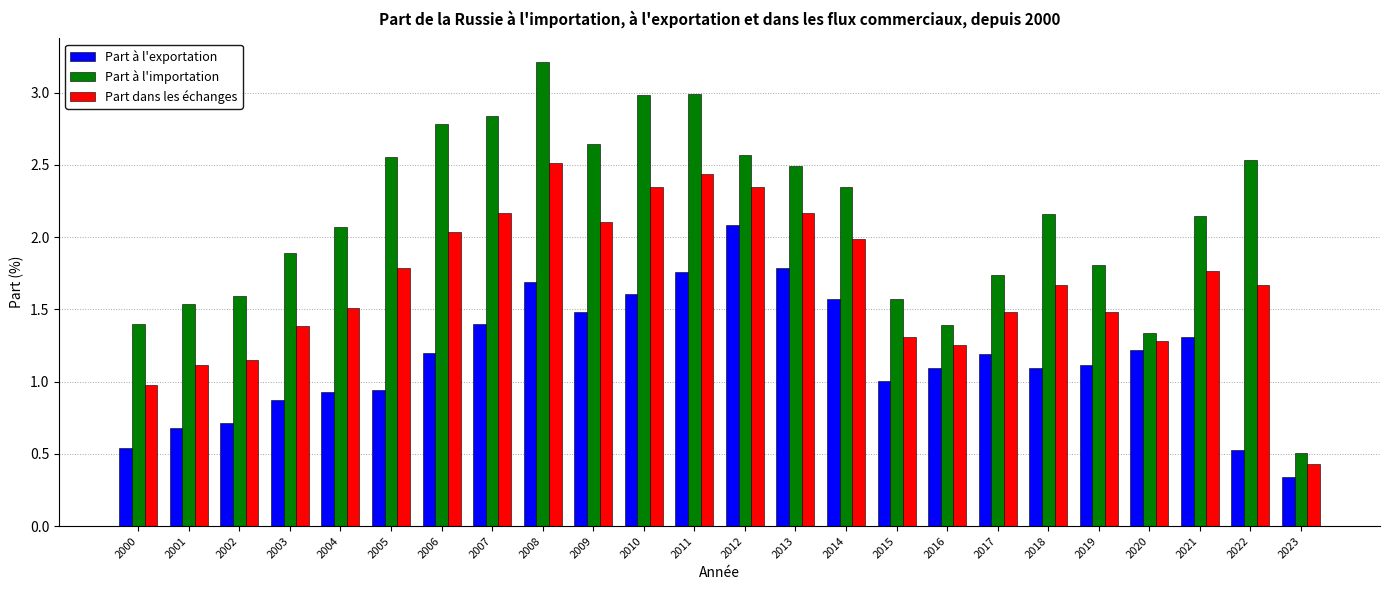

Which series has the largest total across all categories?

Part à l'importation